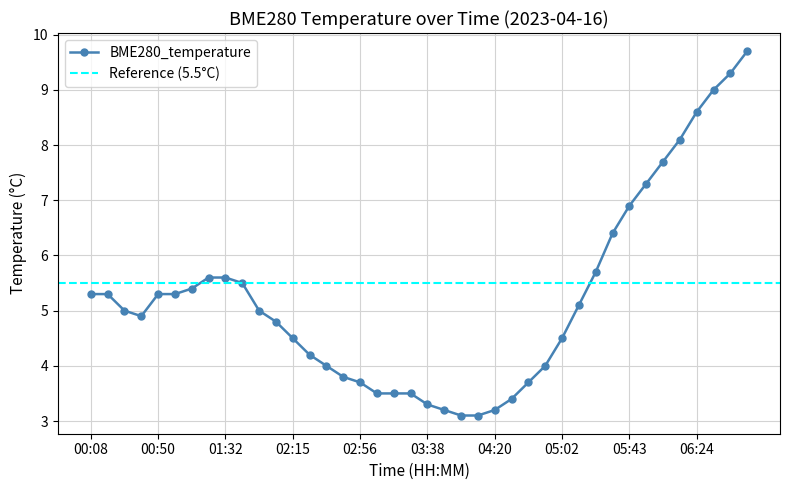

True or false: the data shows 7.1 at 02:25.

False